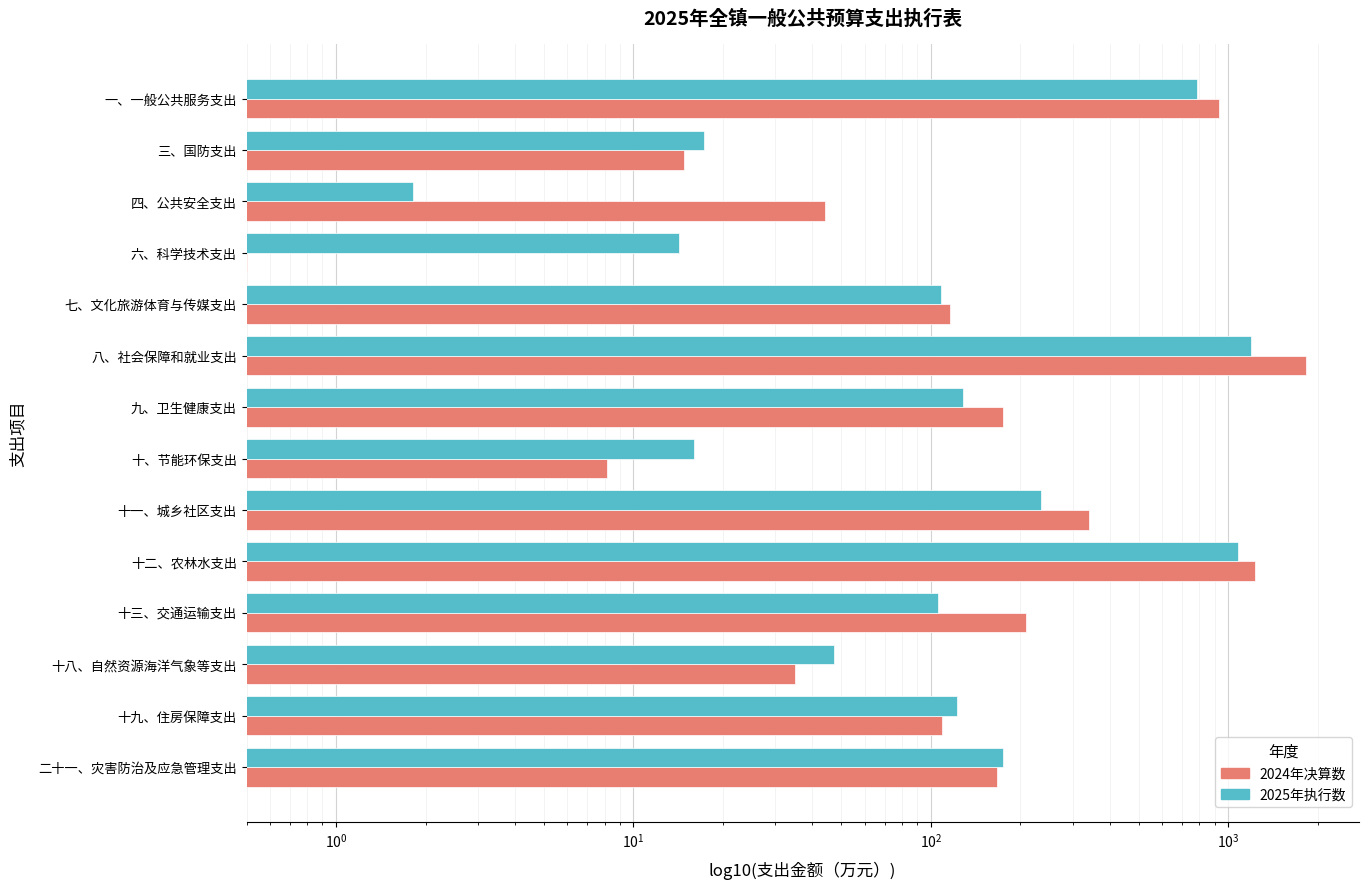

What are all the series names shown in the legend?

2024年决算数, 2025年执行数